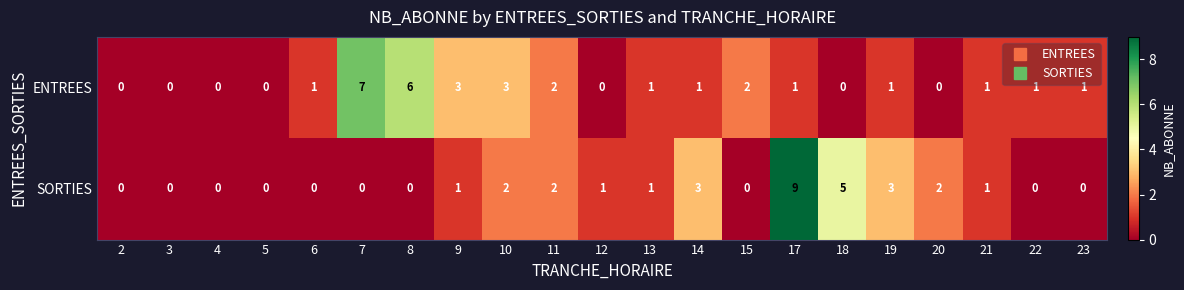

At which category is the sum across all series the highest?

17